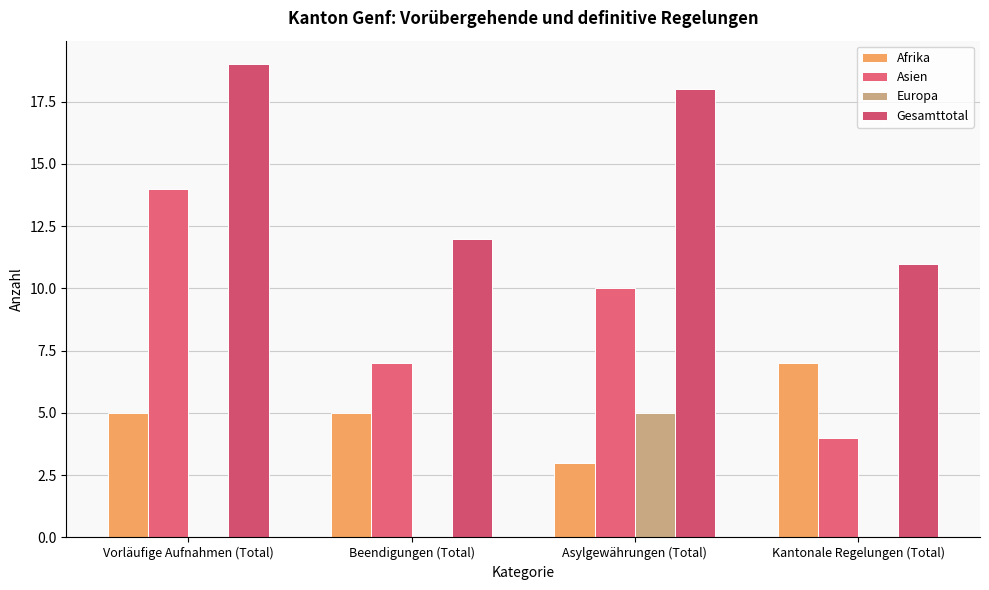

What is the total value across all series at Vorläufige Aufnahmen (Total)?

38